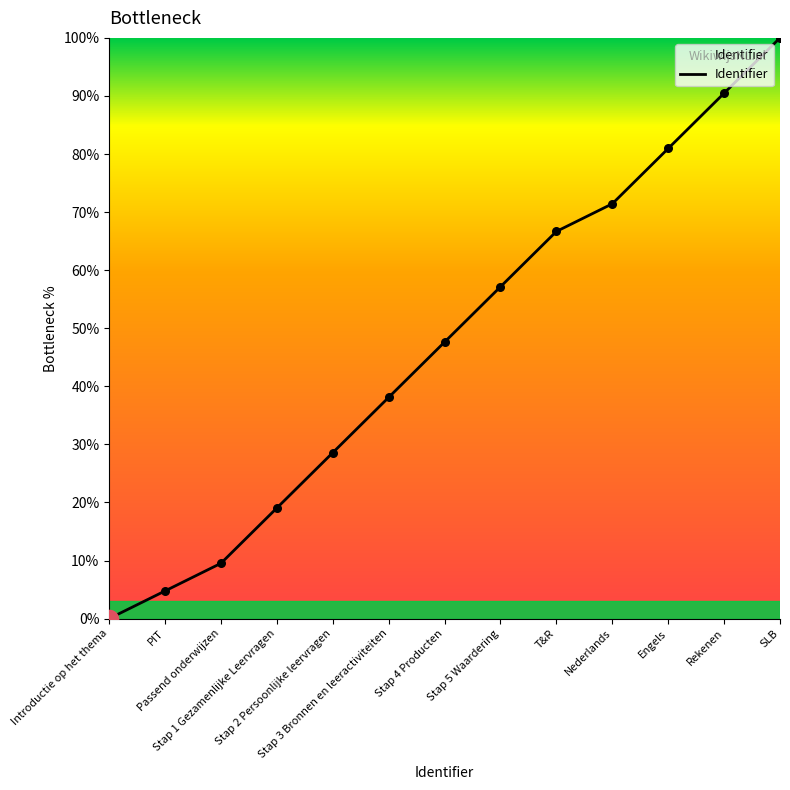

What is the change in value from Stap 2 Persoonlijke leervragen to Rekenen?

+61.9